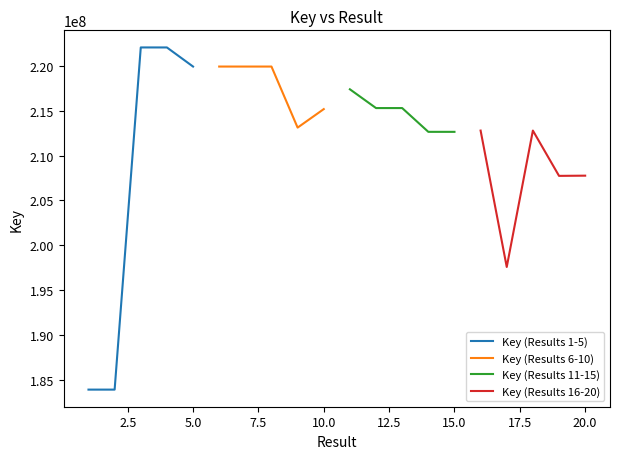

What is the maximum value for Key (Results 1-5)?

222061697